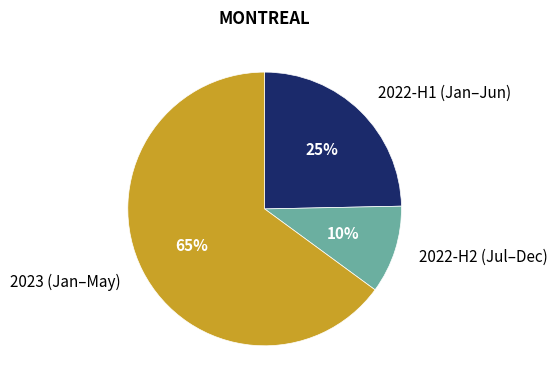

Is it true that 2022-H1 (Jan–Jun) is 25% of the pie?

True